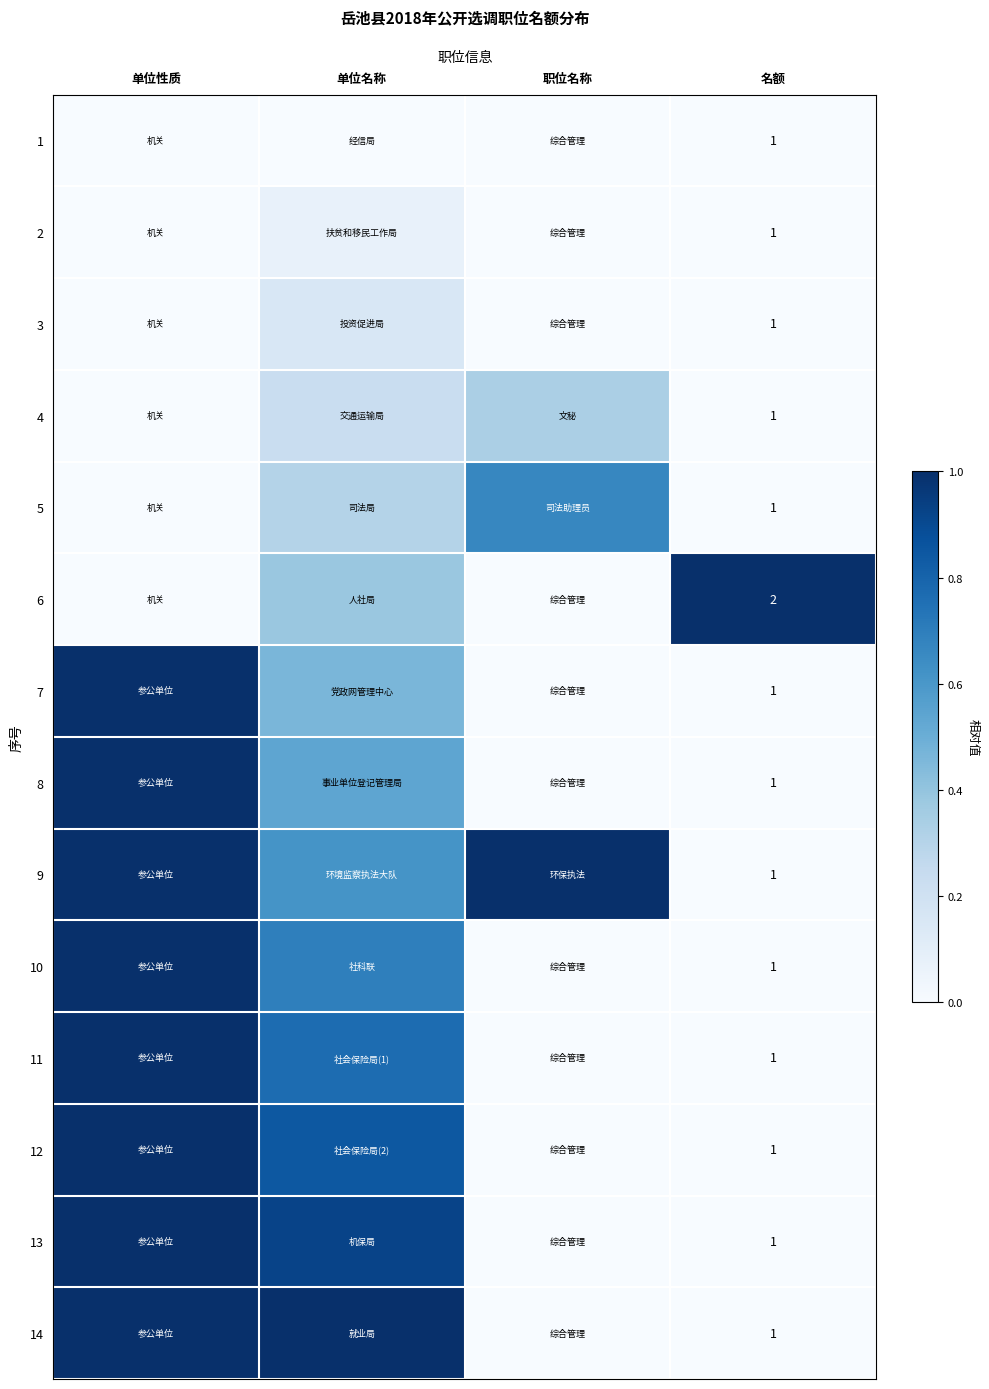

What is the maximum value shown in the chart?

1.0